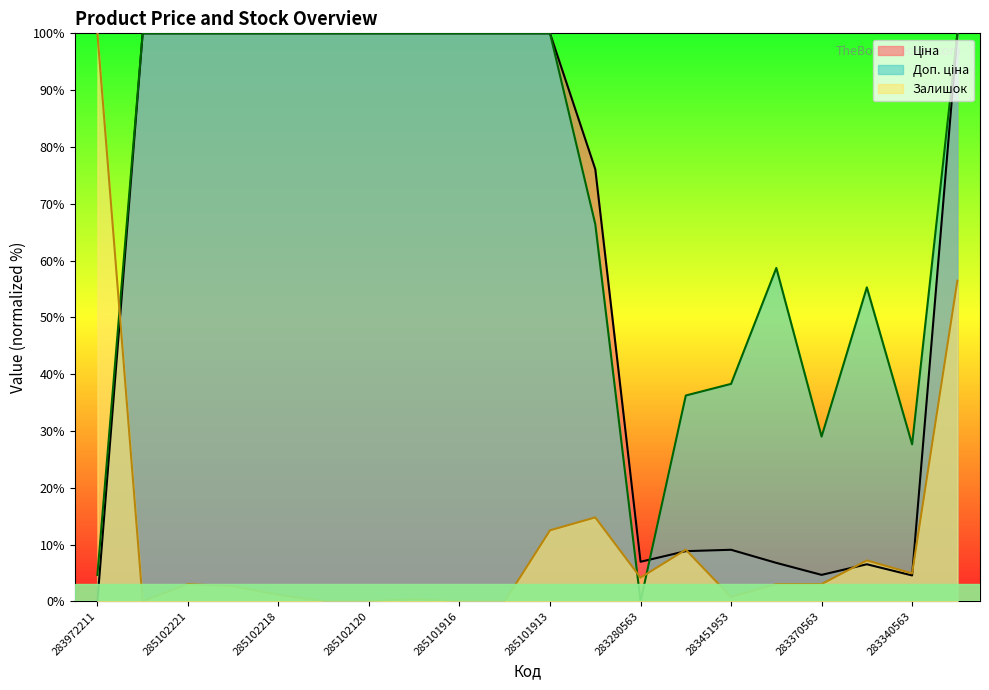

Rank the series by their maximum value, from lowest to highest.

Ціна, Доп. ціна, Залишок